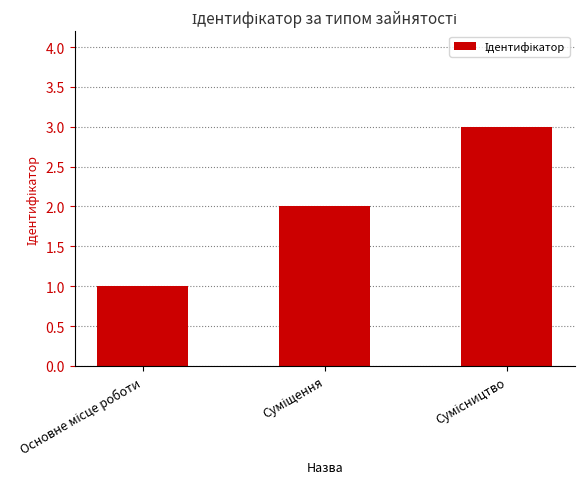

What is the sum of all values?

6